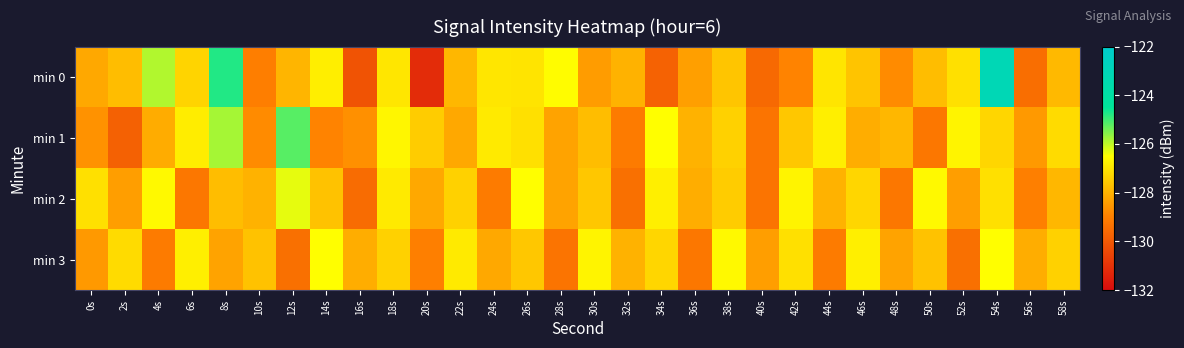

Reading left to right, transcribe all the data shown in this chart.

min 0: 0s=-128.2	2s=-127.8	4s=-125.9	6s=-127.3	8s=-124.8	10s=-129.0	12s=-127.9	14s=-126.8	16s=-130.2	18s=-127.0	20s=-131.1	22s=-127.9	24s=-127.0	26s=-127.0	28s=-126.5	30s=-128.4	32s=-128.0	34s=-129.7	36s=-128.4	38s=-127.6	40s=-129.6	42s=-128.9	44s=-127.0	46s=-127.7	48s=-128.8	50s=-127.8	52s=-127.1	54s=-123.1	56s=-129.4	58s=-127.9
min 1: 0s=-128.6	2s=-129.8	4s=-128.1	6s=-126.8	8s=-125.8	10s=-128.8	12s=-125.2	14s=-128.9	16s=-128.7	18s=-126.7	20s=-127.5	22s=-128.2	24s=-126.9	26s=-127.1	28s=-128.3	30s=-127.8	32s=-129.1	34s=-126.5	36s=-128.0	38s=-127.4	40s=-129.3	42s=-127.6	44s=-126.8	46s=-128.1	48s=-127.9	50s=-129.2	52s=-126.7	54s=-127.3	56s=-128.5	58s=-127.2
min 2: 0s=-127.1	2s=-128.4	4s=-126.6	6s=-129.2	8s=-127.8	10s=-128.0	12s=-126.3	14s=-127.7	16s=-129.5	18s=-126.9	20s=-128.2	22s=-127.4	24s=-129.1	26s=-126.5	28s=-128.3	30s=-127.6	32s=-129.4	34s=-126.8	36s=-128.1	38s=-127.5	40s=-129.3	42s=-126.7	44s=-128.0	46s=-127.3	48s=-129.2	50s=-126.6	52s=-128.4	54s=-127.1	56s=-129.0	58s=-127.9
min 3: 0s=-128.5	2s=-127.2	4s=-129.1	6s=-126.8	8s=-128.3	10s=-127.7	12s=-129.4	14s=-126.5	16s=-128.1	18s=-127.4	20s=-129.0	22s=-126.9	24s=-128.2	26s=-127.6	28s=-129.3	30s=-126.7	32s=-128.0	34s=-127.3	36s=-129.2	38s=-126.6	40s=-128.4	42s=-127.1	44s=-129.1	46s=-126.8	48s=-128.3	50s=-127.7	52s=-129.4	54s=-126.5	56s=-128.1	58s=-127.4